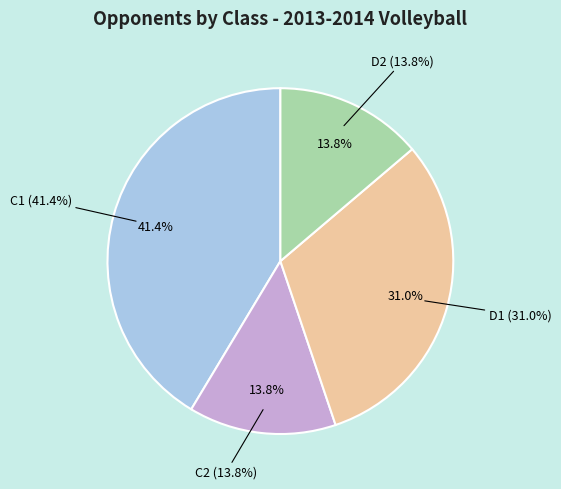

Does any single category account for the majority?

No